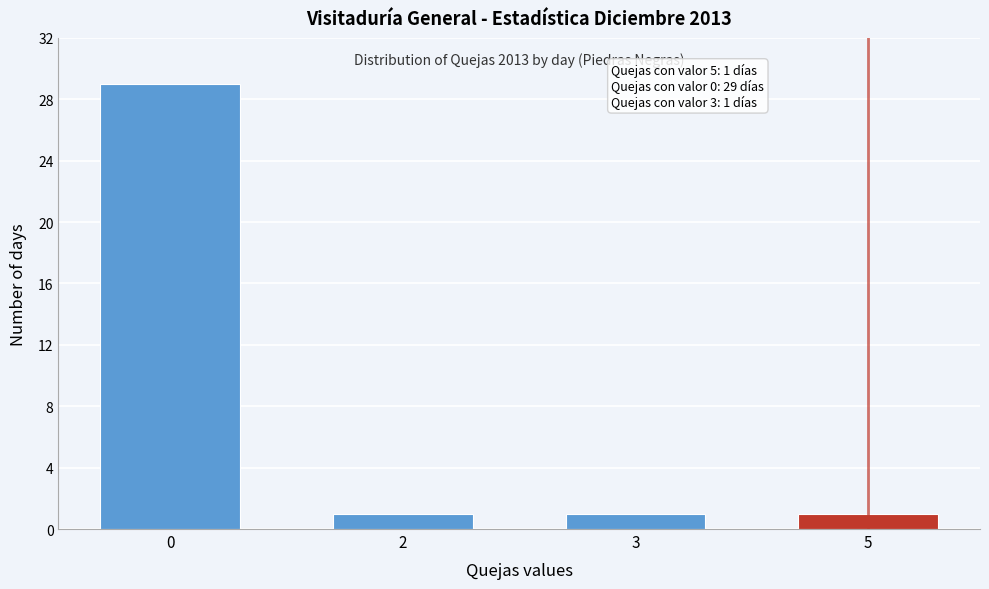

Reading left to right, transcribe all the data shown in this chart.

0=29	2=1	3=1	5=1